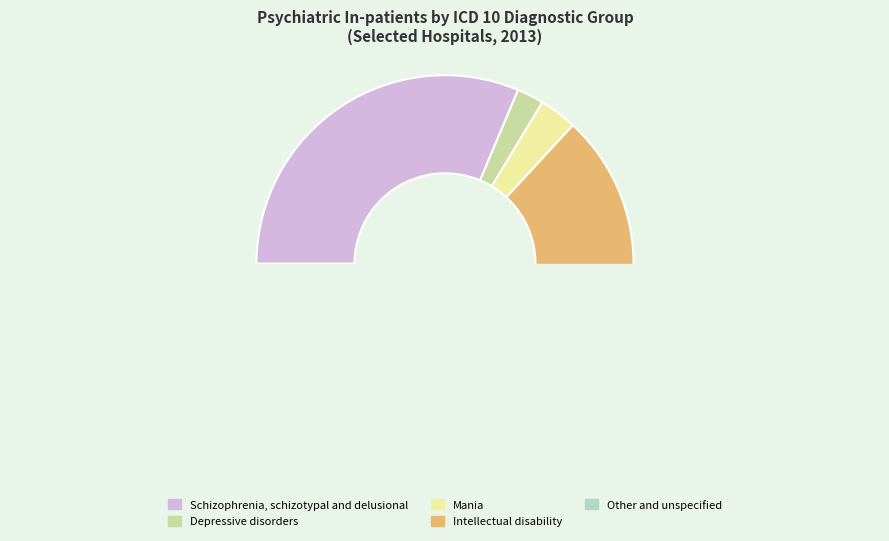

The Other and unspecified slice represents 4% of the pie. True or false?

True